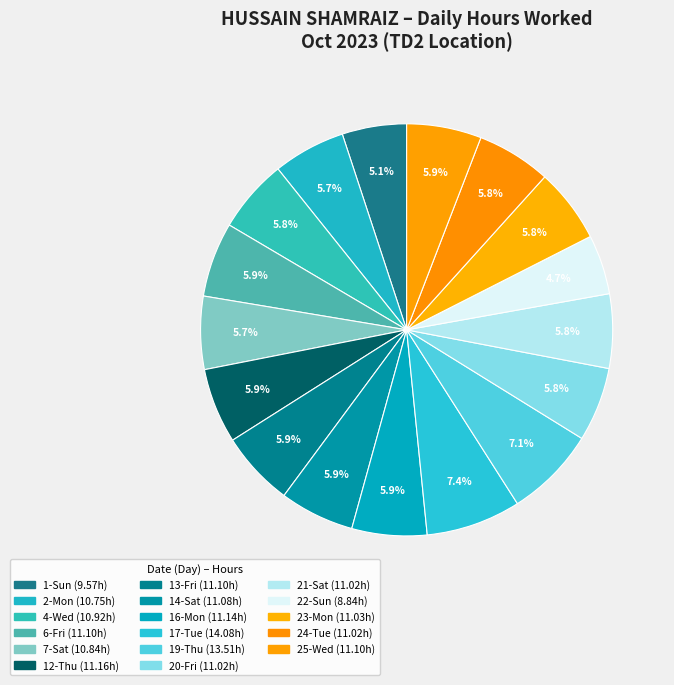

To the nearest percent, what portion does 16-Mon represent?

6%